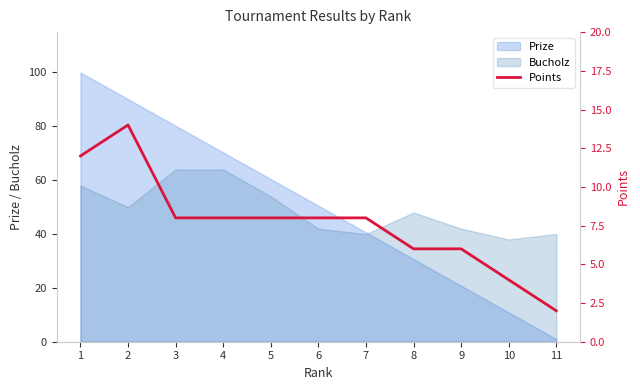

True or false: the data has more than 0 interior local peaks.

True